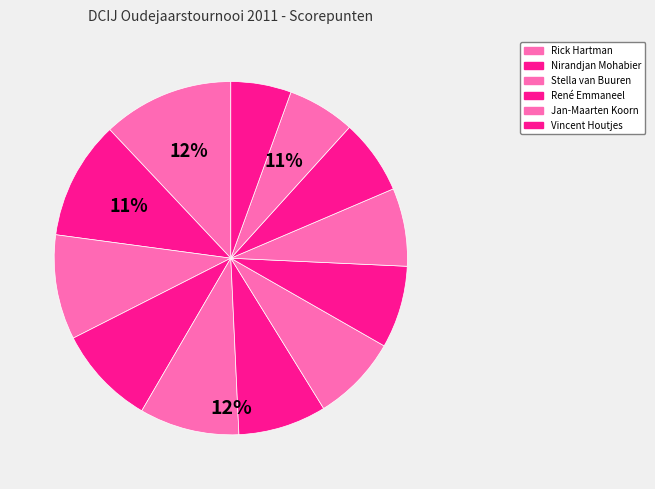

True or false: Jan-Maarten Koorn accounts for 19% of the total.

False